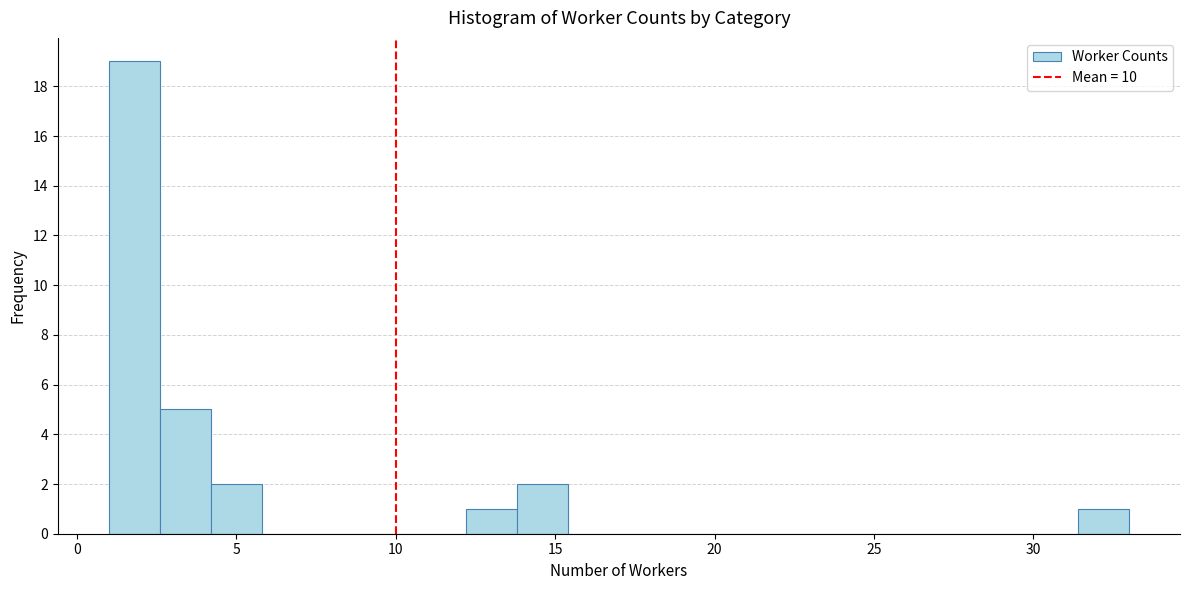

Read against the x-axis, roughly where is the centre of the tallest bar?

2.0